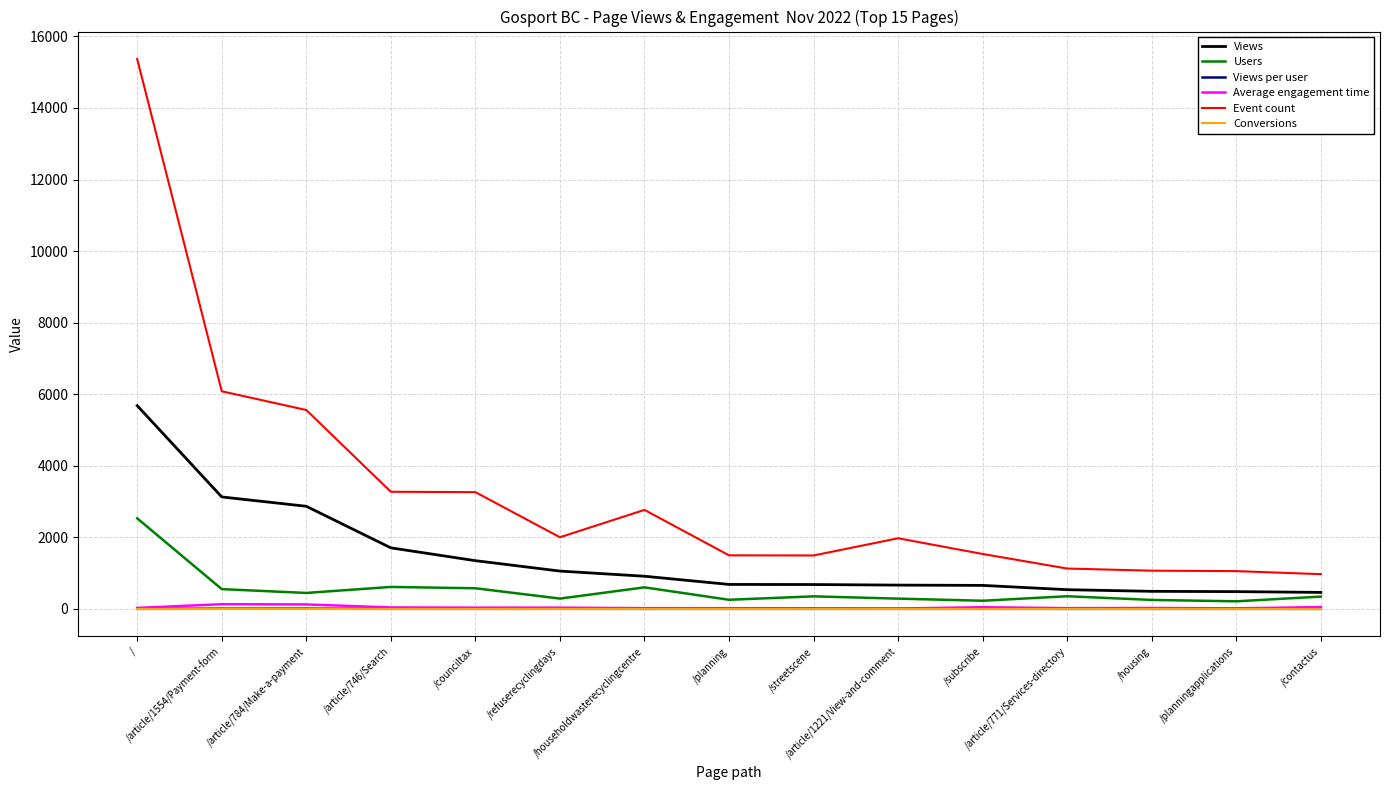

True or false: Average engagement time and Views per user intersect in this chart.

False